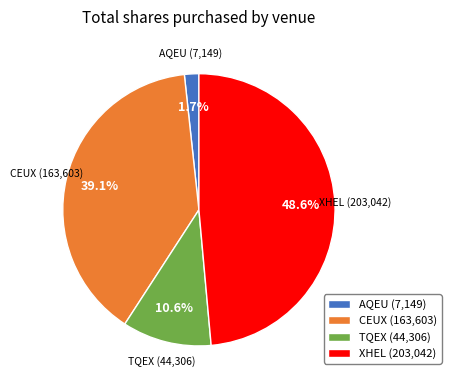

What percentage is NOT represented by AQEU?

98.3%